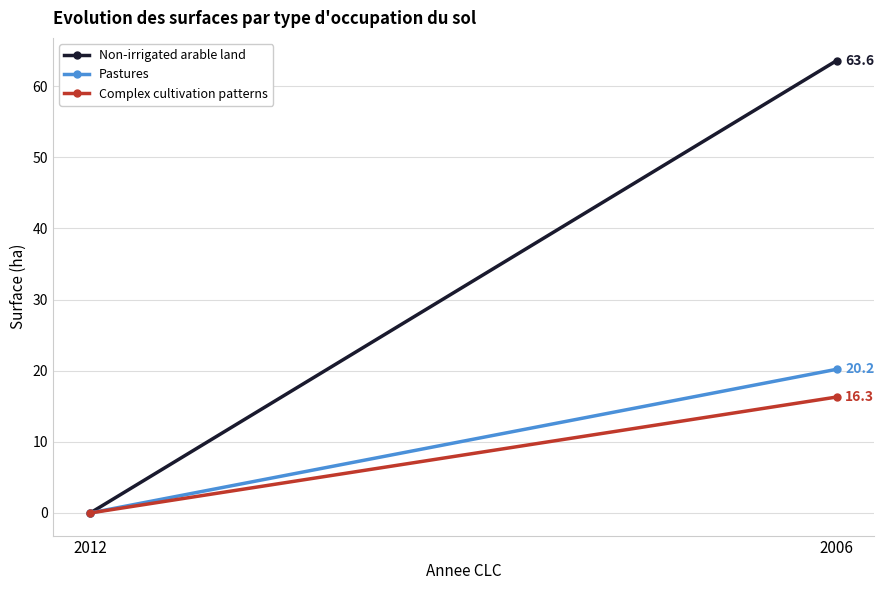

Is it true that Complex cultivation patterns equals 5.3 at 2012?

False